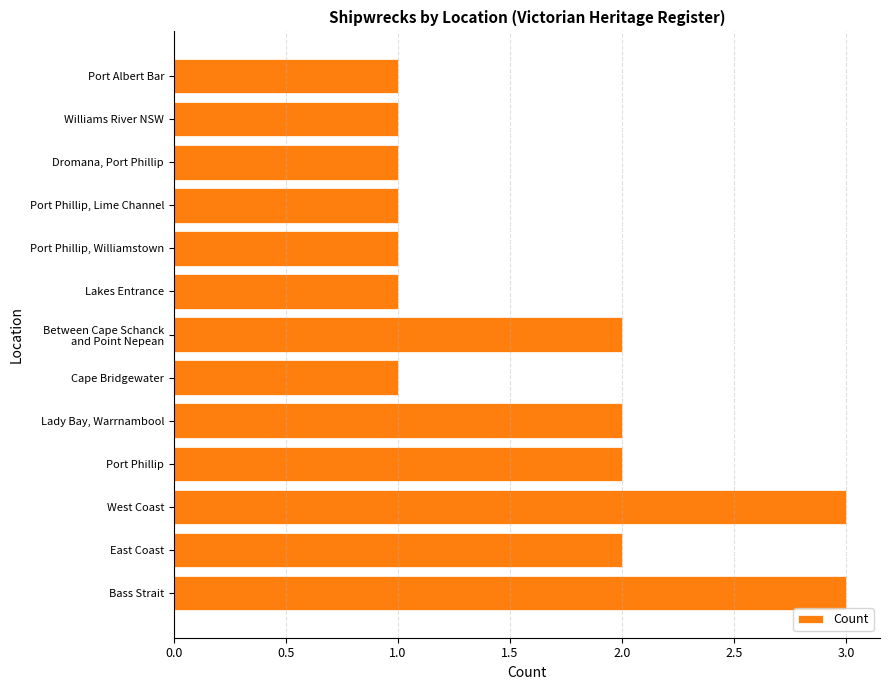

What is the sum of all values?

21